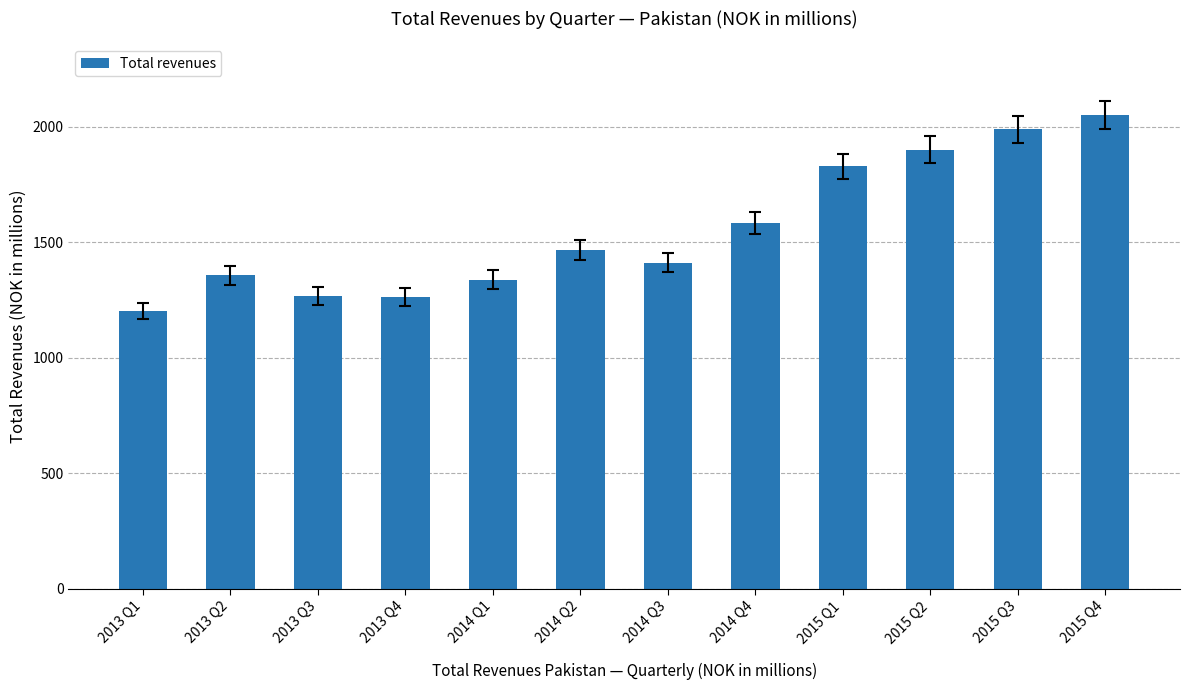

What is the smallest value displayed?

1202.5